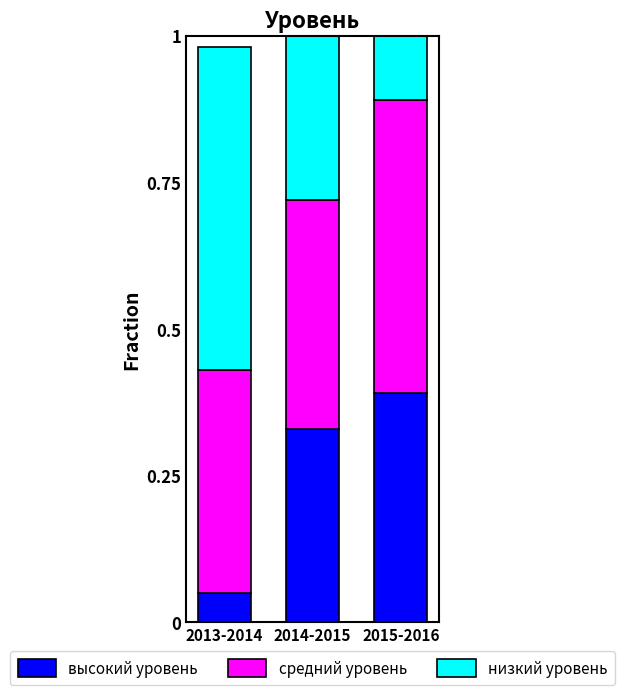

What is the total value across all series at 2013-2014?

1.0